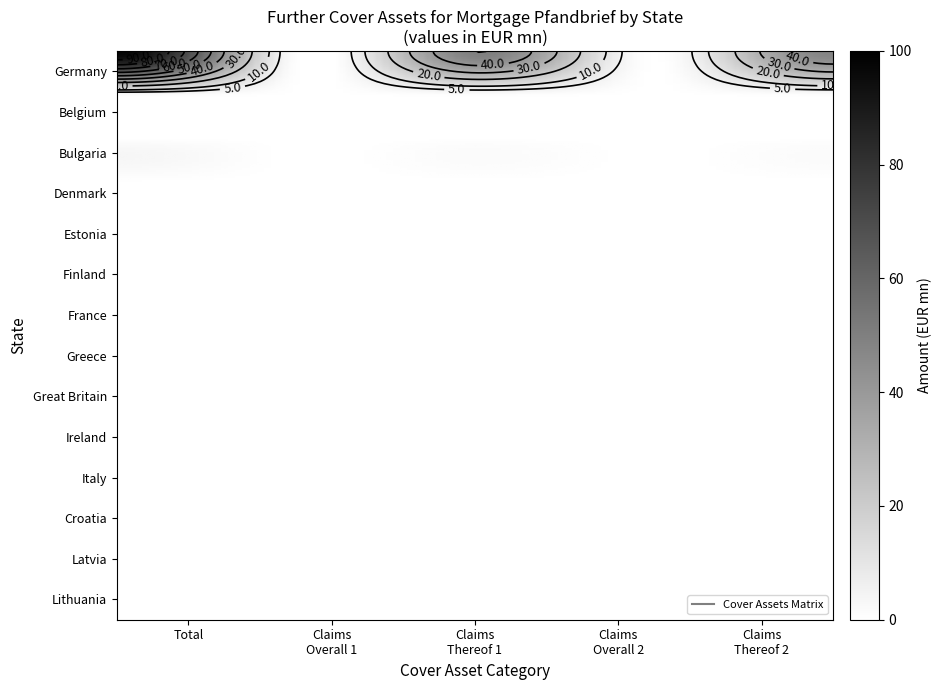

What is the maximum value shown in the chart?

98